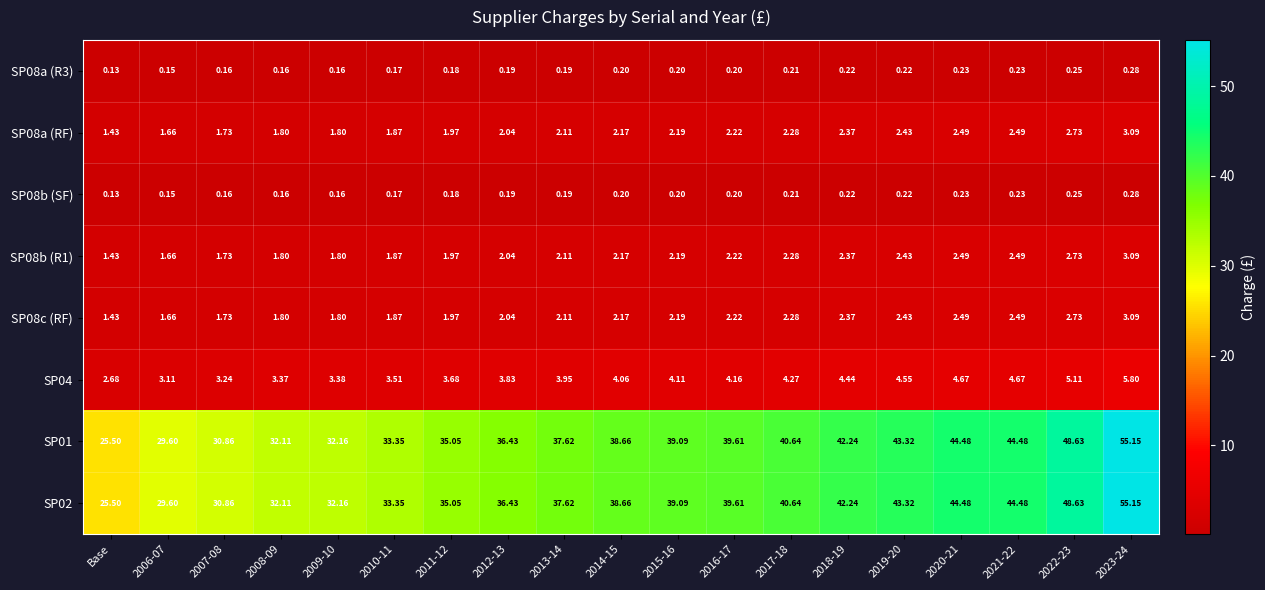

At which label does SP08a (RF) reach its minimum?

Base